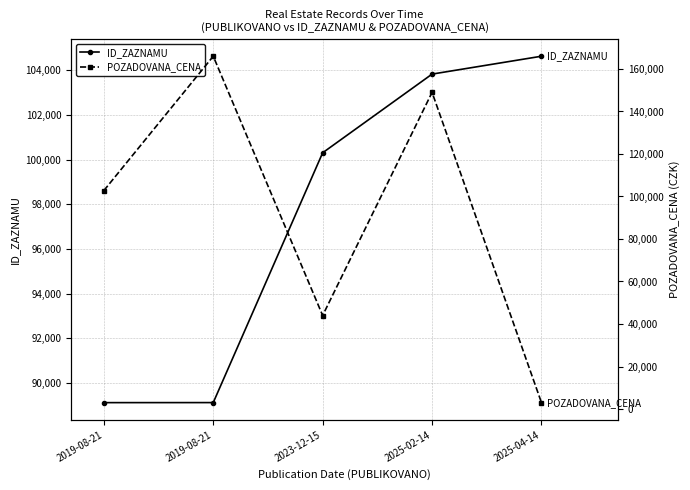

List the labels in order of POZADOVANA_CENA value, largest first.

2019-08-21, 2025-02-14, 2019-08-21, 2023-12-15, 2025-04-14